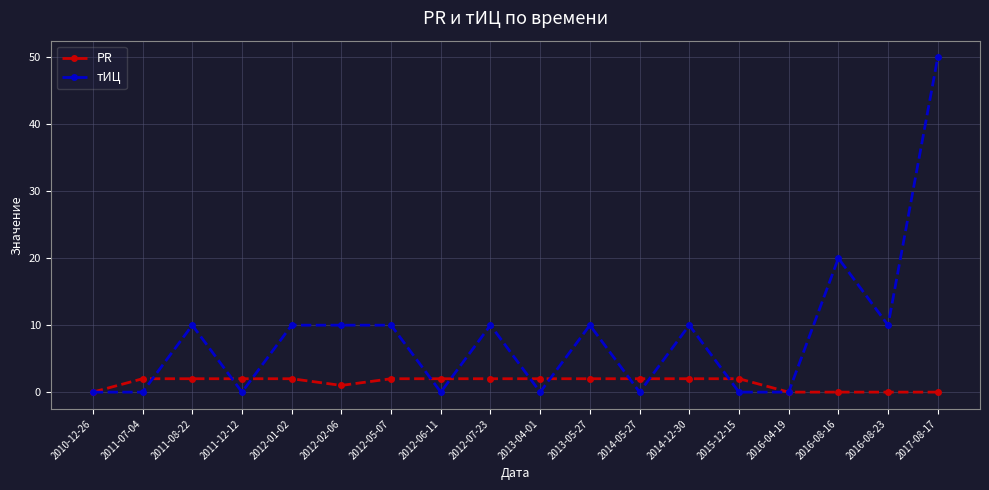

What is the sum of all PR values?

25